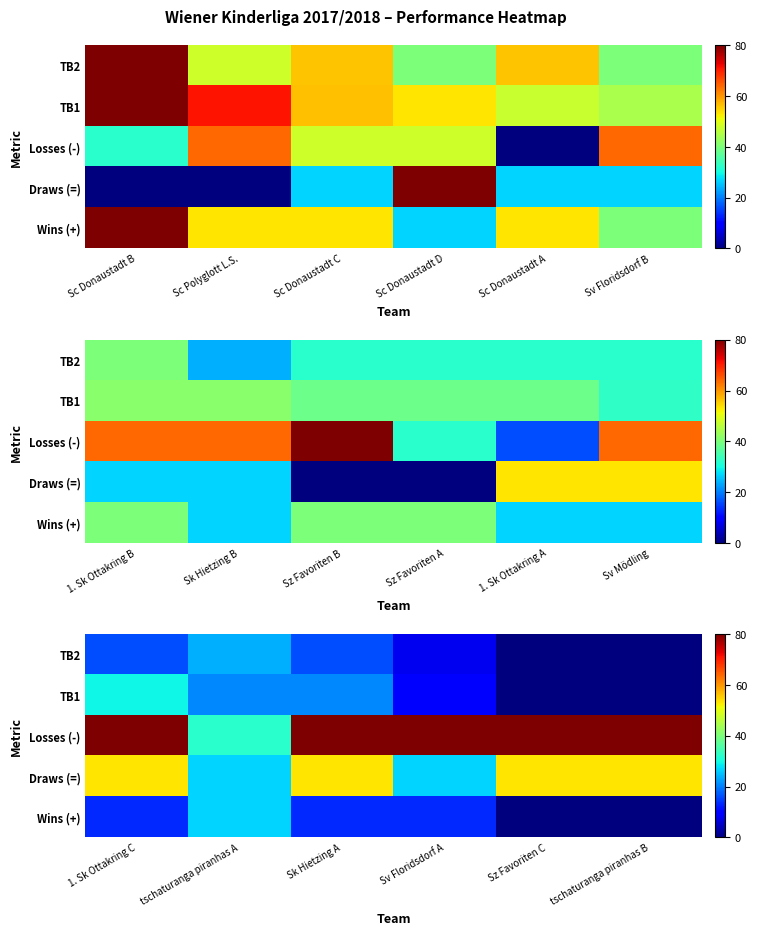

The Wins (+) series shows -10.3 at tschaturanga piranhas B. True or false?

False